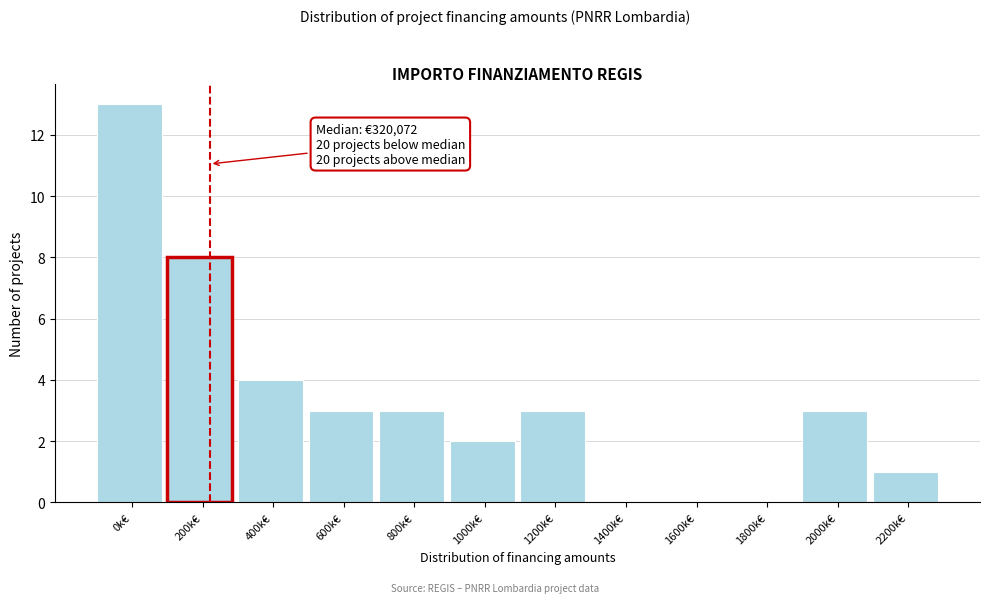

Reading right to left, extract all data points from this chart.

2200k€=1	2000k€=3	1800k€=0	1600k€=0	1400k€=0	1200k€=3	1000k€=2	800k€=3	600k€=3	400k€=4	200k€=8	0k€=13